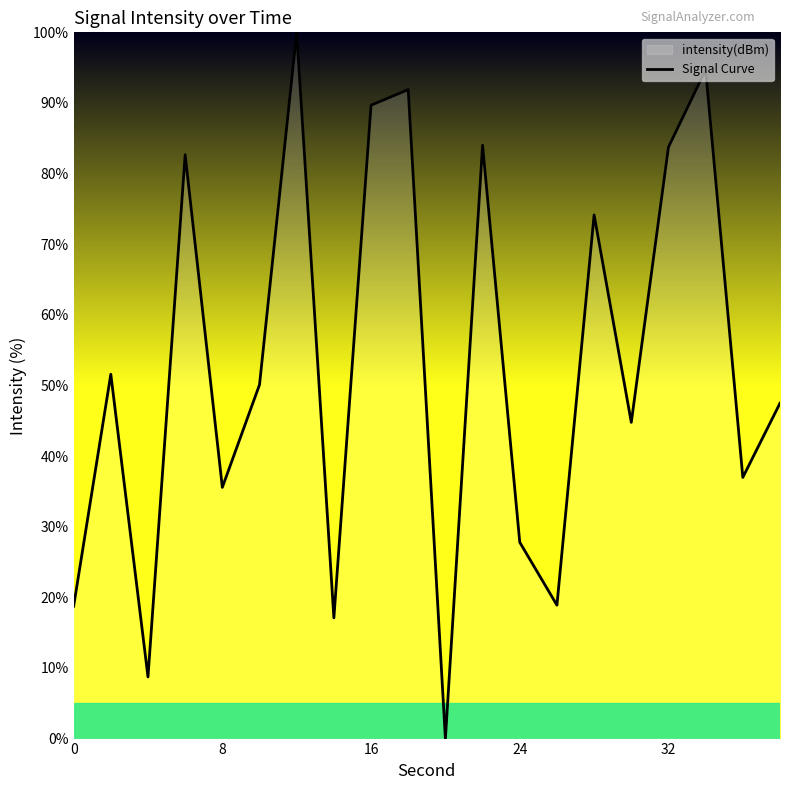

What is the maximum value shown in the chart?

100.0